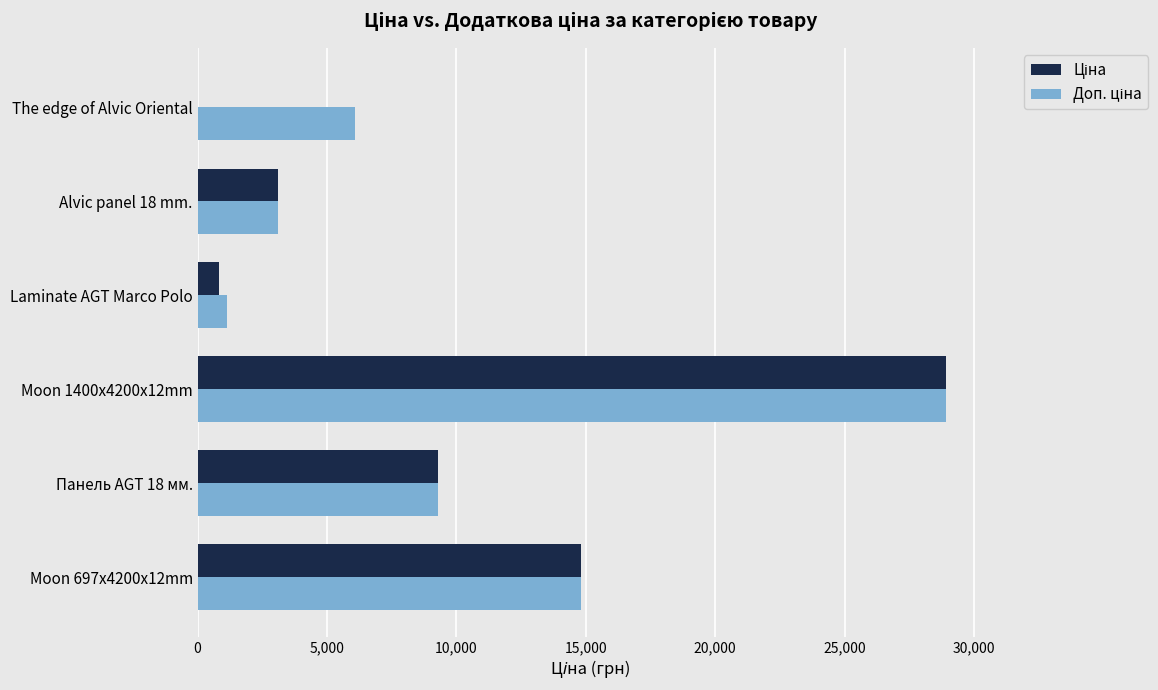

How many distinct data groups are displayed?

2